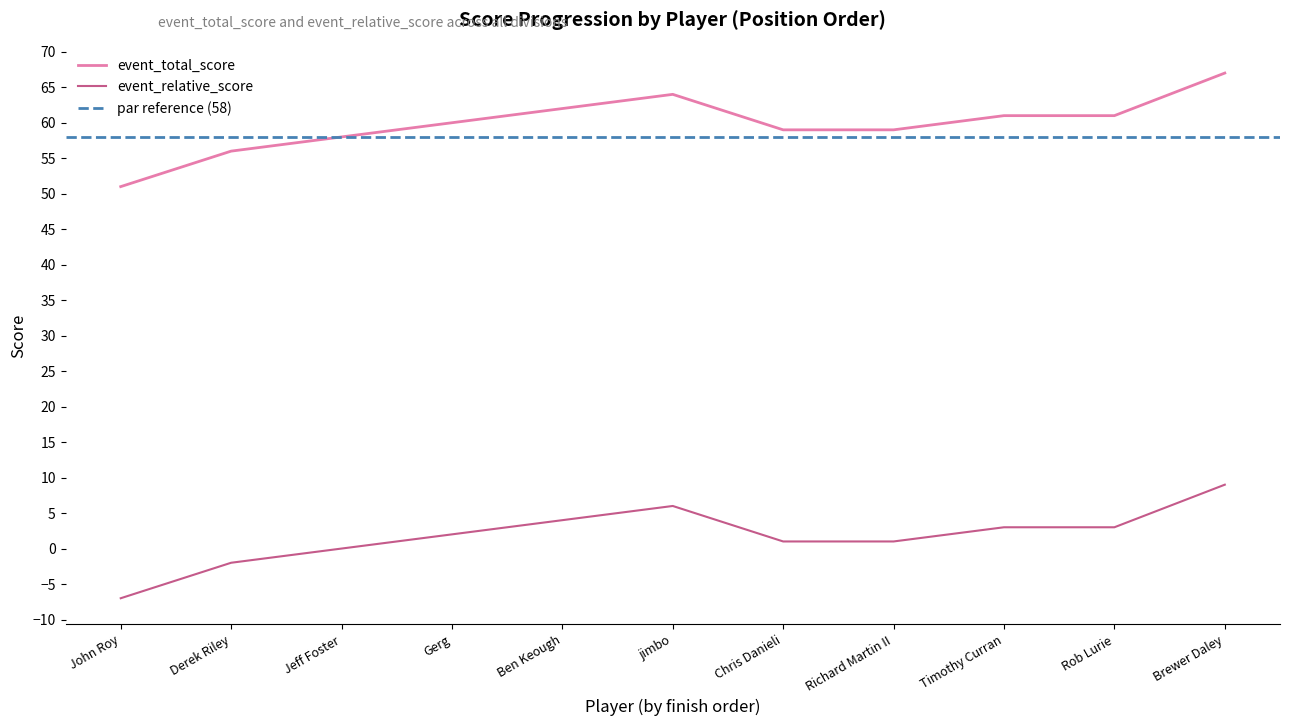

At which label does event_relative_score reach its peak?

Brewer Daley